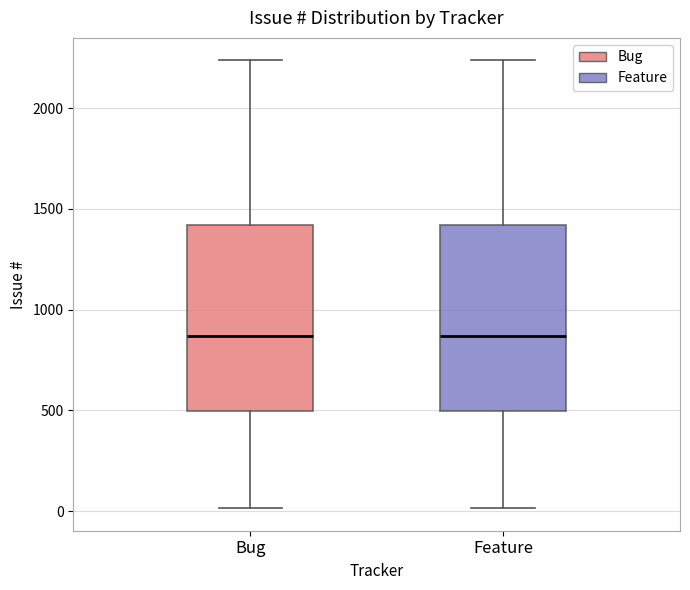

Reading left to right, read every box against the y-axis: the position of its median line, the range the box covers, and the ends of its whiskers. The values are not printed on the chart, so give them approximately, as read against the axis.

Bug: median 850, box 500 to 1400, whiskers 0 to 2250
Feature: median 850, box 500 to 1400, whiskers 0 to 2250